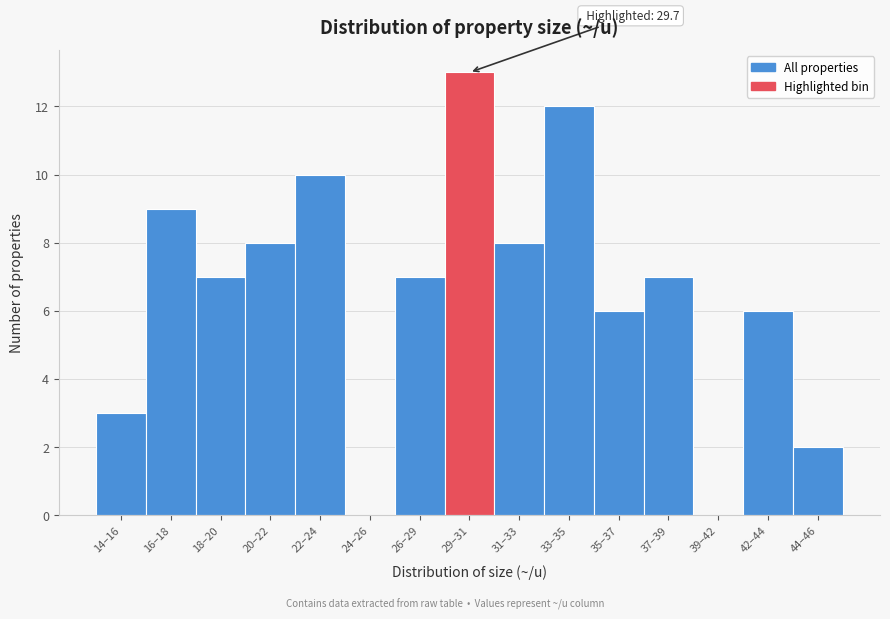

Reading left to right, extract all data points from this chart.

14–16=3	16–18=9	18–20=7	20–22=8	22–24=10	24–26=0	26–29=7	29–31=13	31–33=8	33–35=12	35–37=6	37–39=7	39–42=0	42–44=6	44–46=2